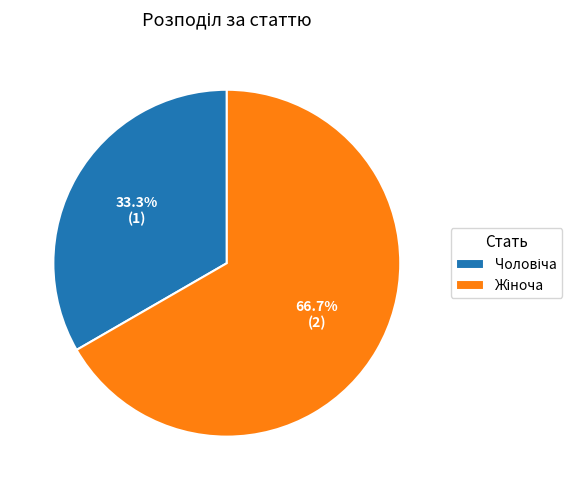

Is there a majority slice in this chart?

Yes